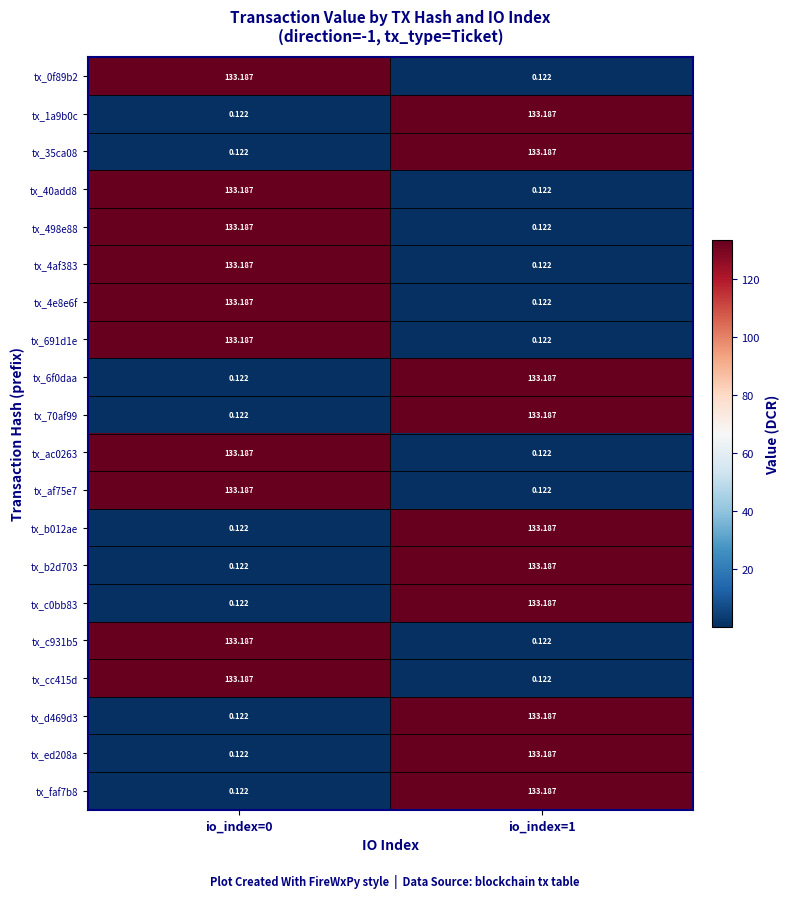

At how many categories does at least one series exceed 121?

2